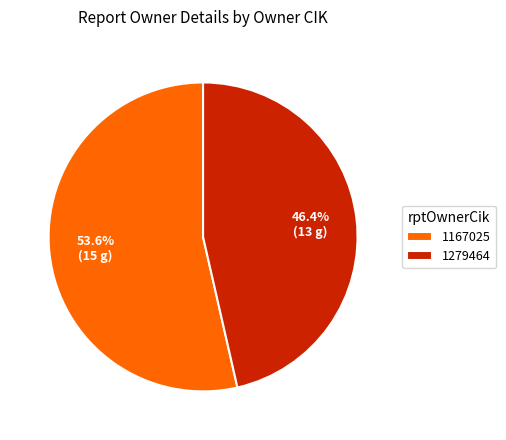

To the nearest percent, what is the difference between the largest and smallest slice percentages?

7%